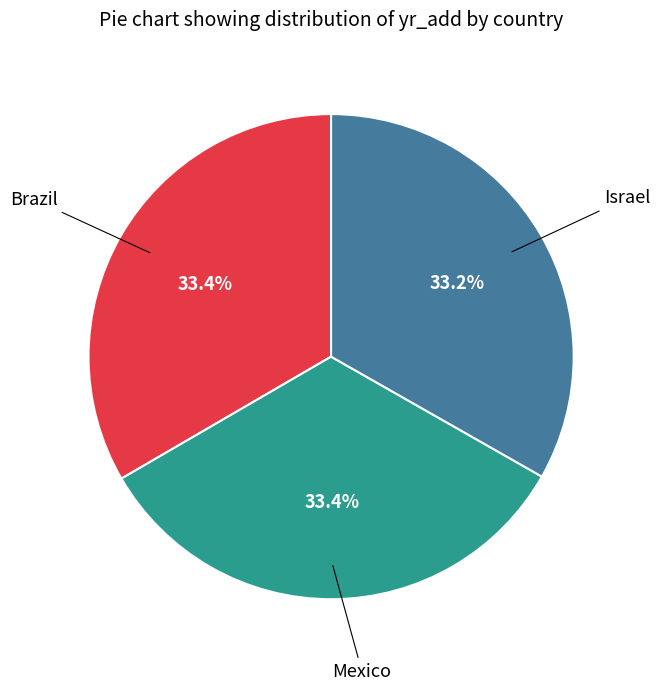

How many slices are in this pie chart?

3